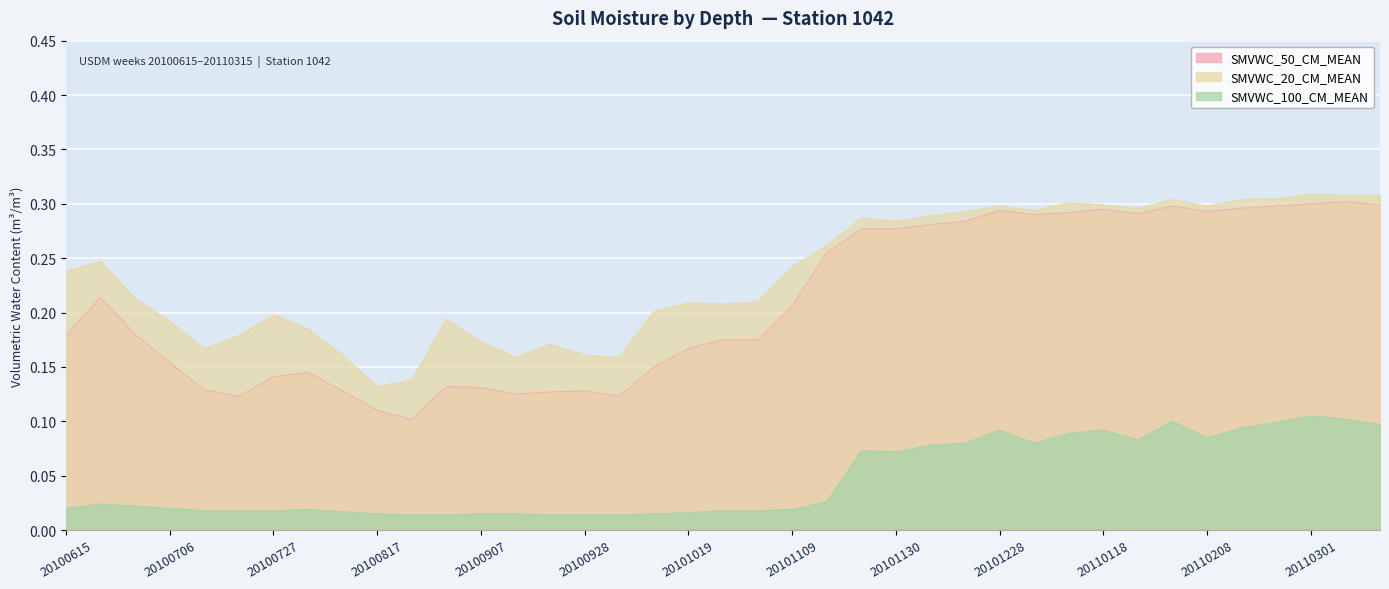

At which label is SMVWC_50_CM_MEAN closest to 0?

20100824